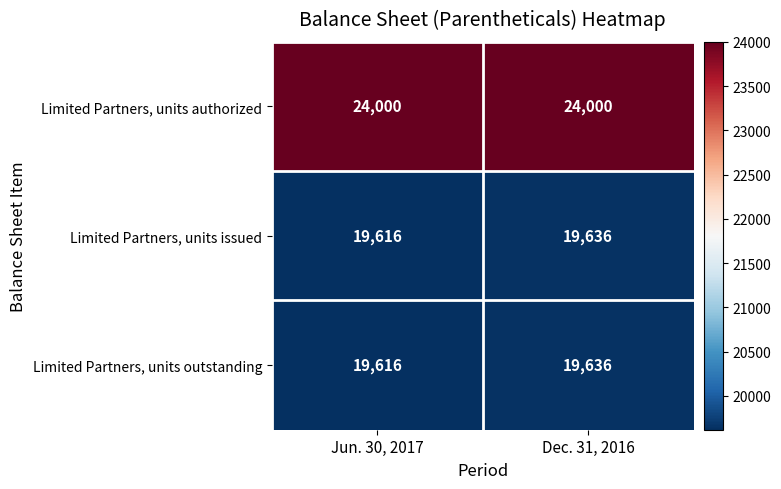

What is the average value of the Limited Partners, units outstanding series?

19626